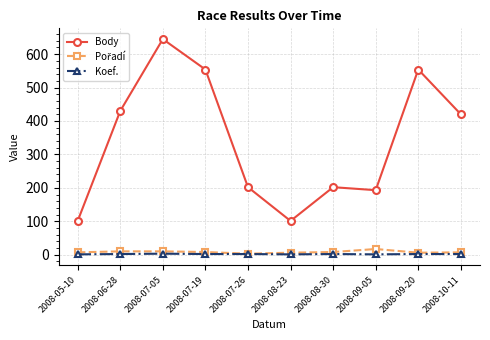

What is the spread (max minus min) of values at 2008-08-23?

100